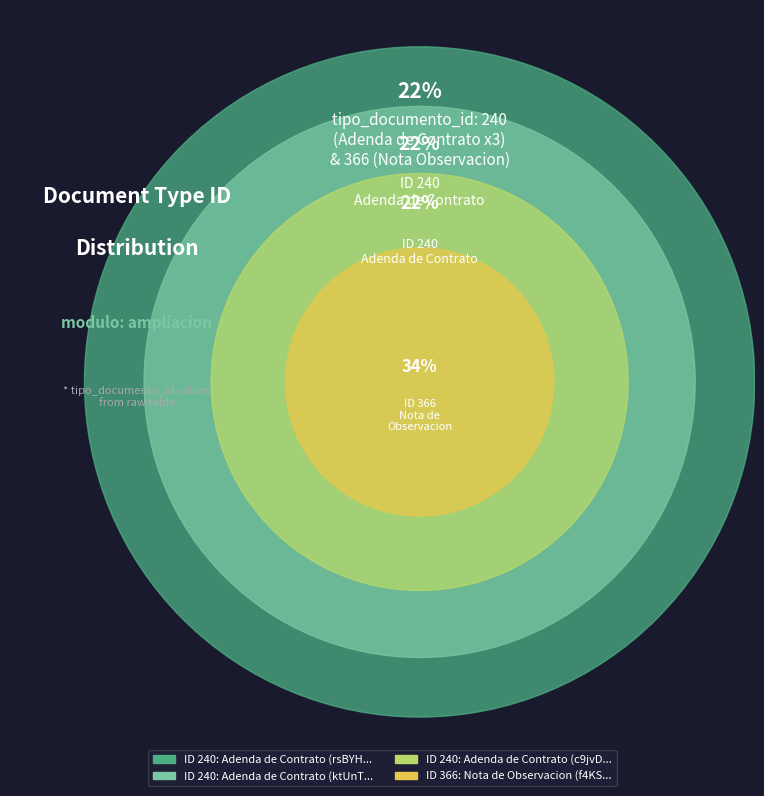

How many slices are in this pie chart?

4